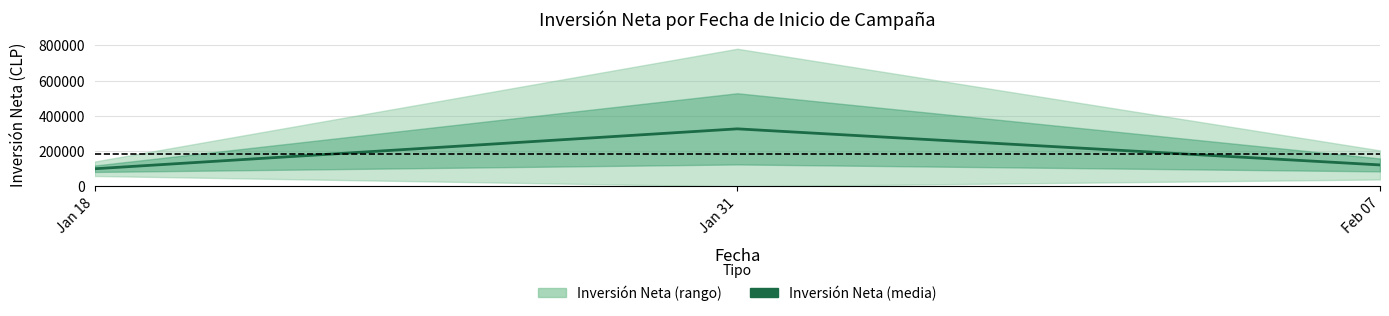

Count the number of categories in the chart.

3